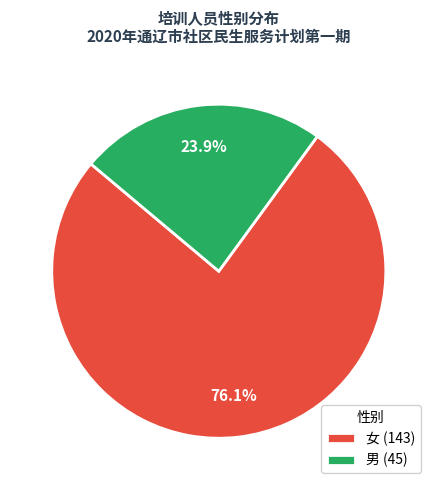

Is it true that 女 is 70% of the pie?

False